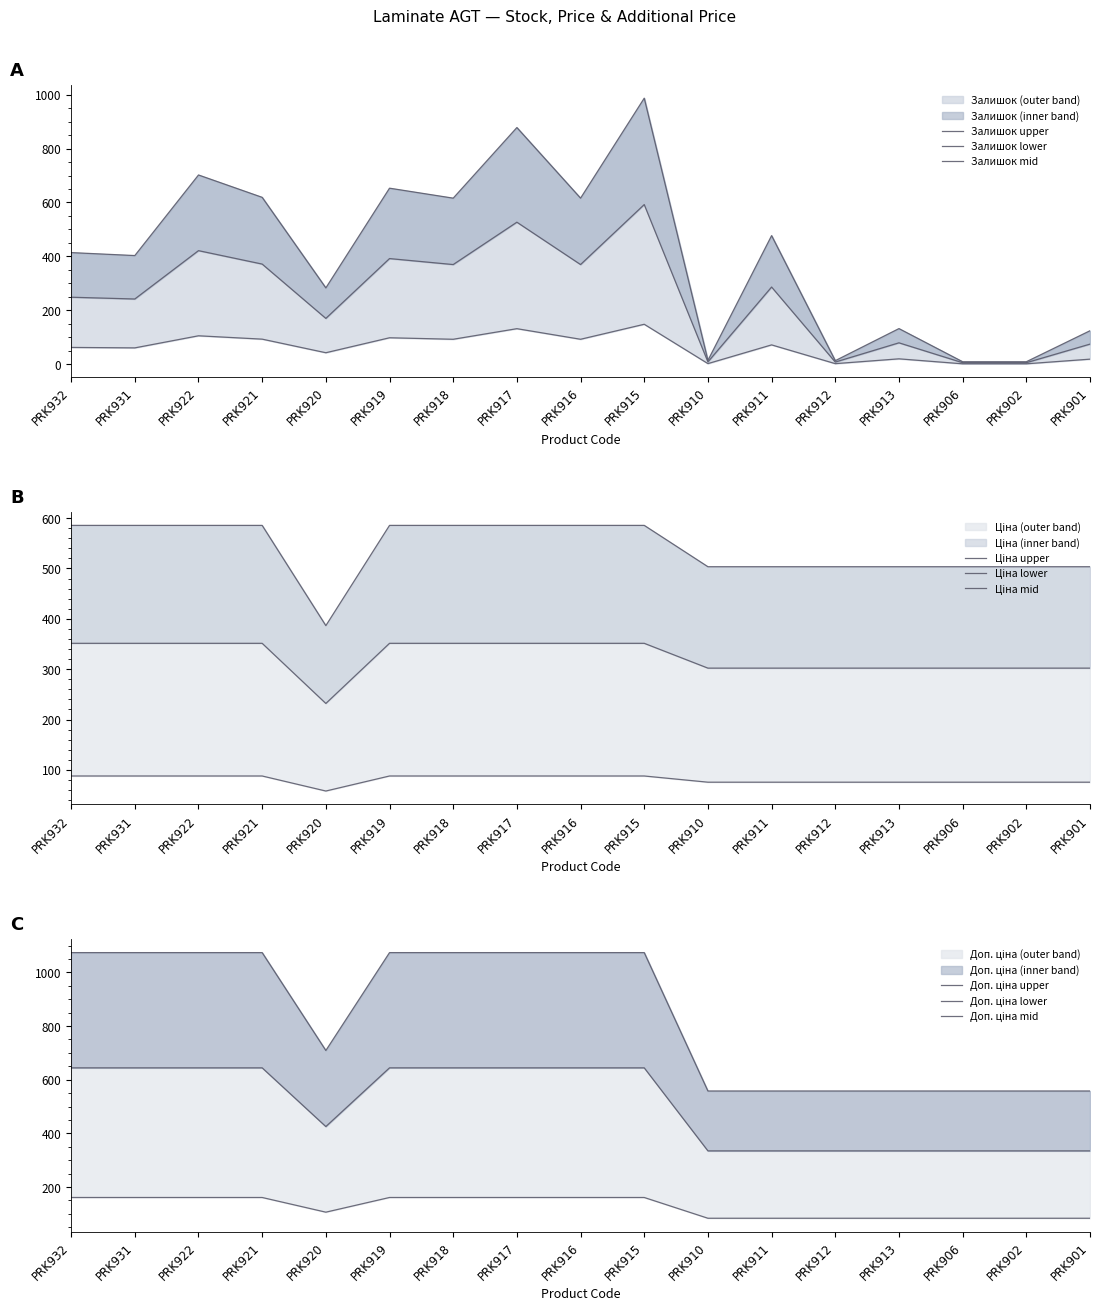

What is the minimum value for Доп. ціна?

558.0